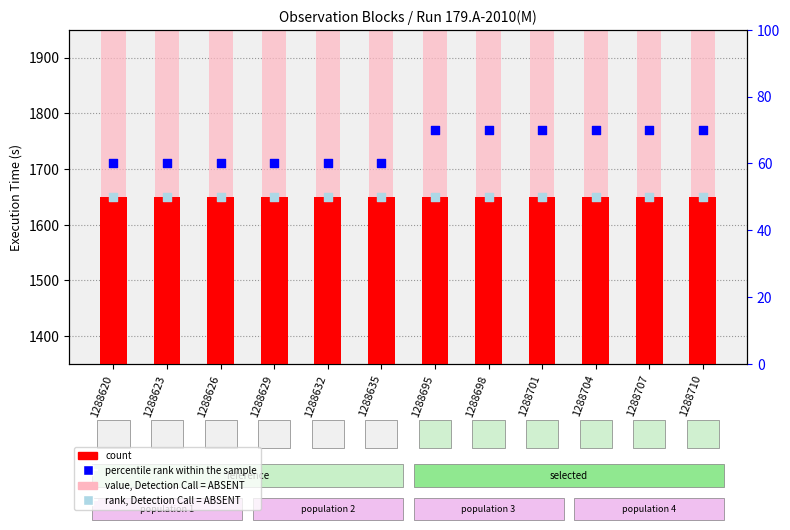

At which category is the sum across all series the highest?

1288695